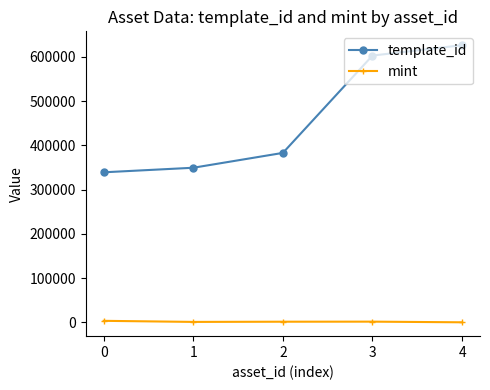

What is the total value across all series at 1?

350746